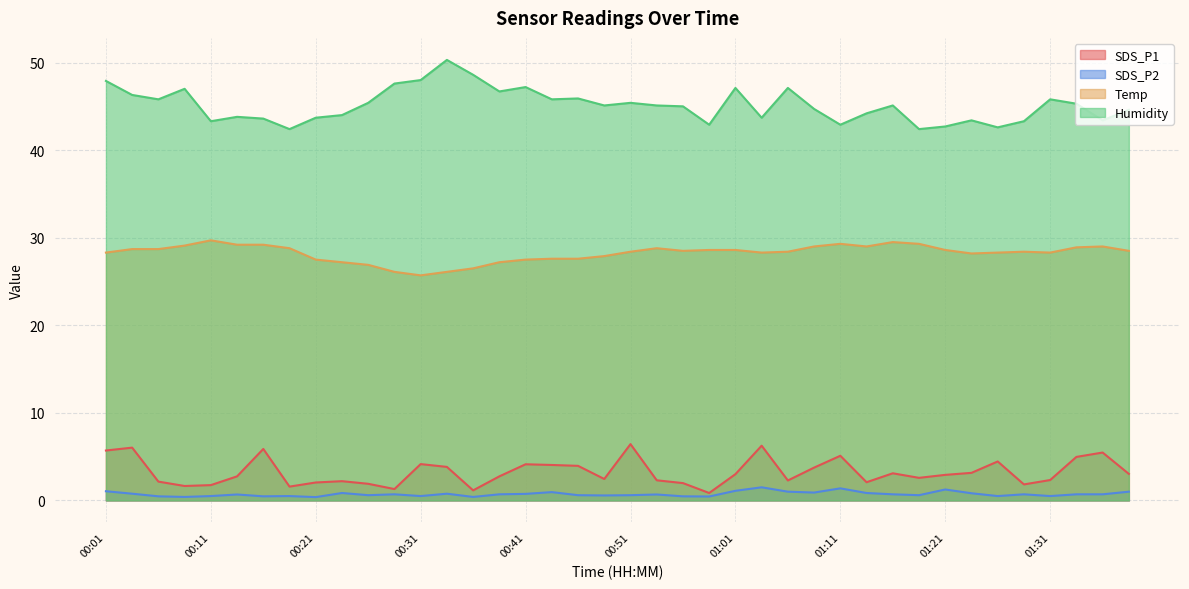

The value of SDS_P1 at 01:19 is 2.6. True or false?

True